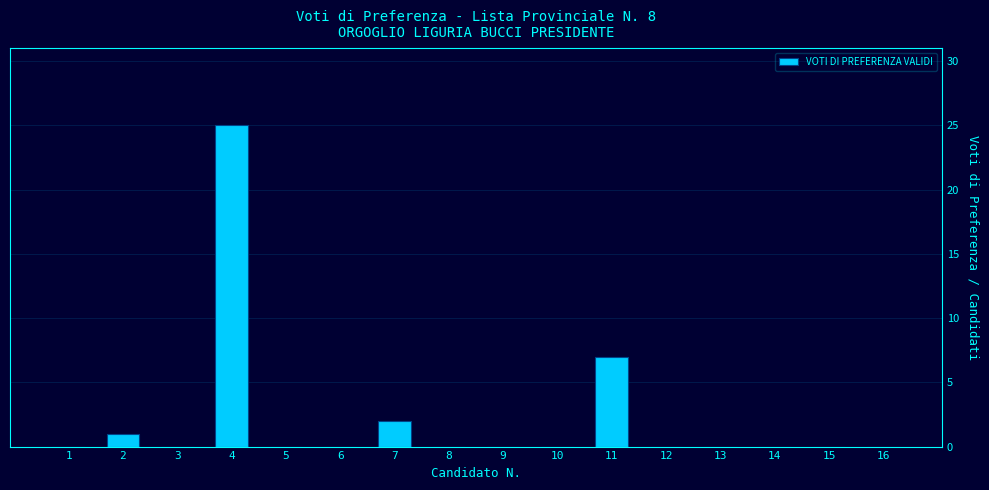

Reading left to right, what are all the values shown in this chart?

1=0	2=1	3=0	4=25	5=0	6=0	7=2	8=0	9=0	10=0	11=7	12=0	13=0	14=0	15=0	16=0